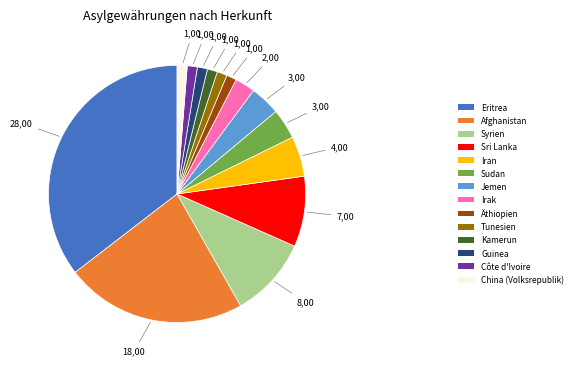

Do Guinea and Sudan together represent more than half of the pie?

No